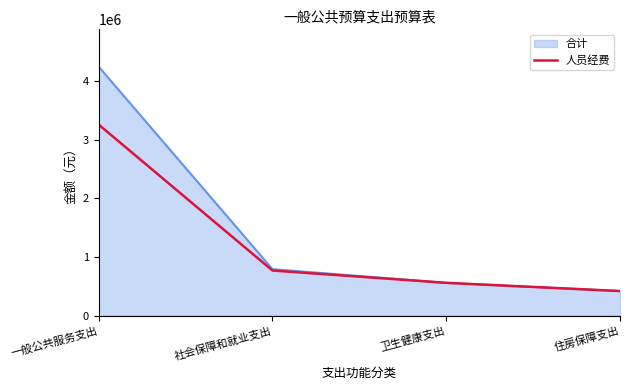

Reading left to right, what are all the values shown in this chart?

3256436	768700	558743	418728